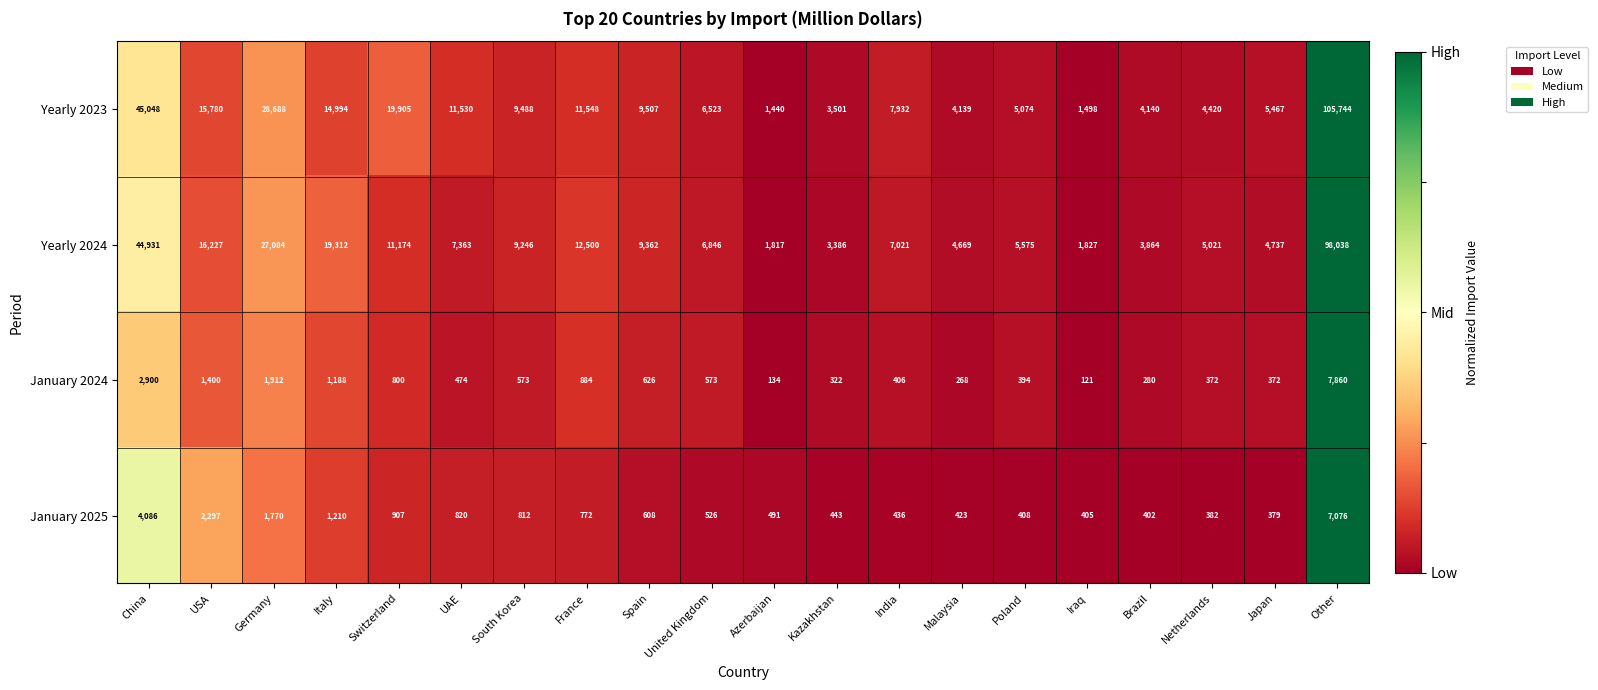

Is the value of Yearly 2024 at USA greater than the value of January 2024 at Netherlands?

Yes